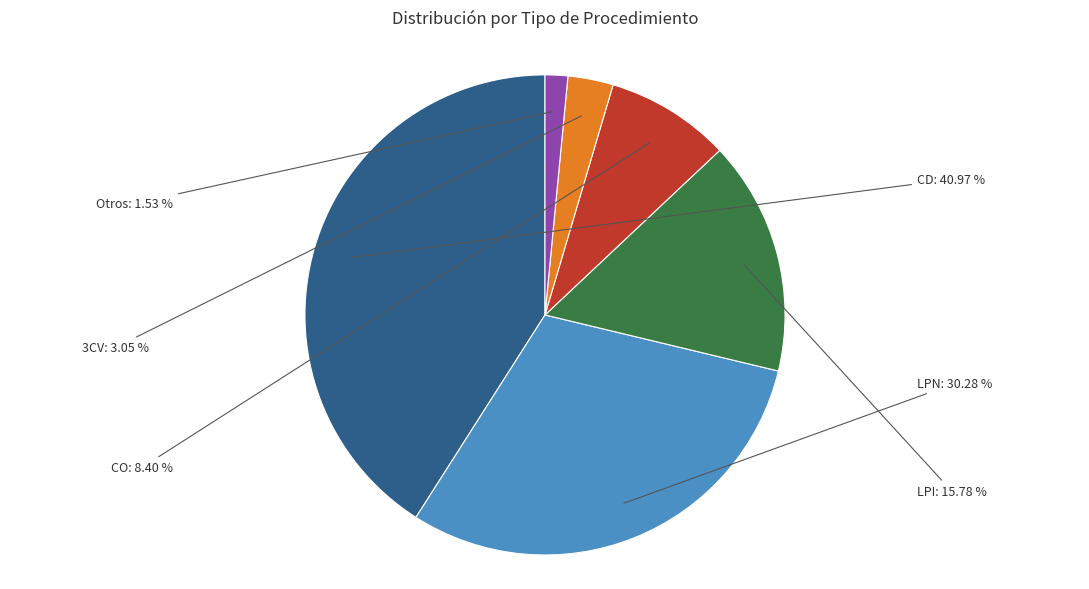

Which slice is the largest?

CD